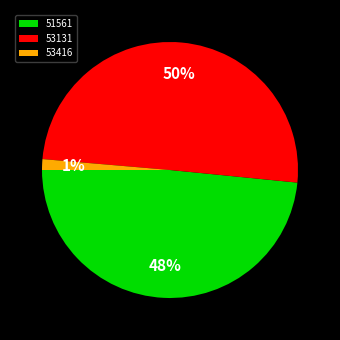

To the nearest percent, what portion does 51561 represent?

48%